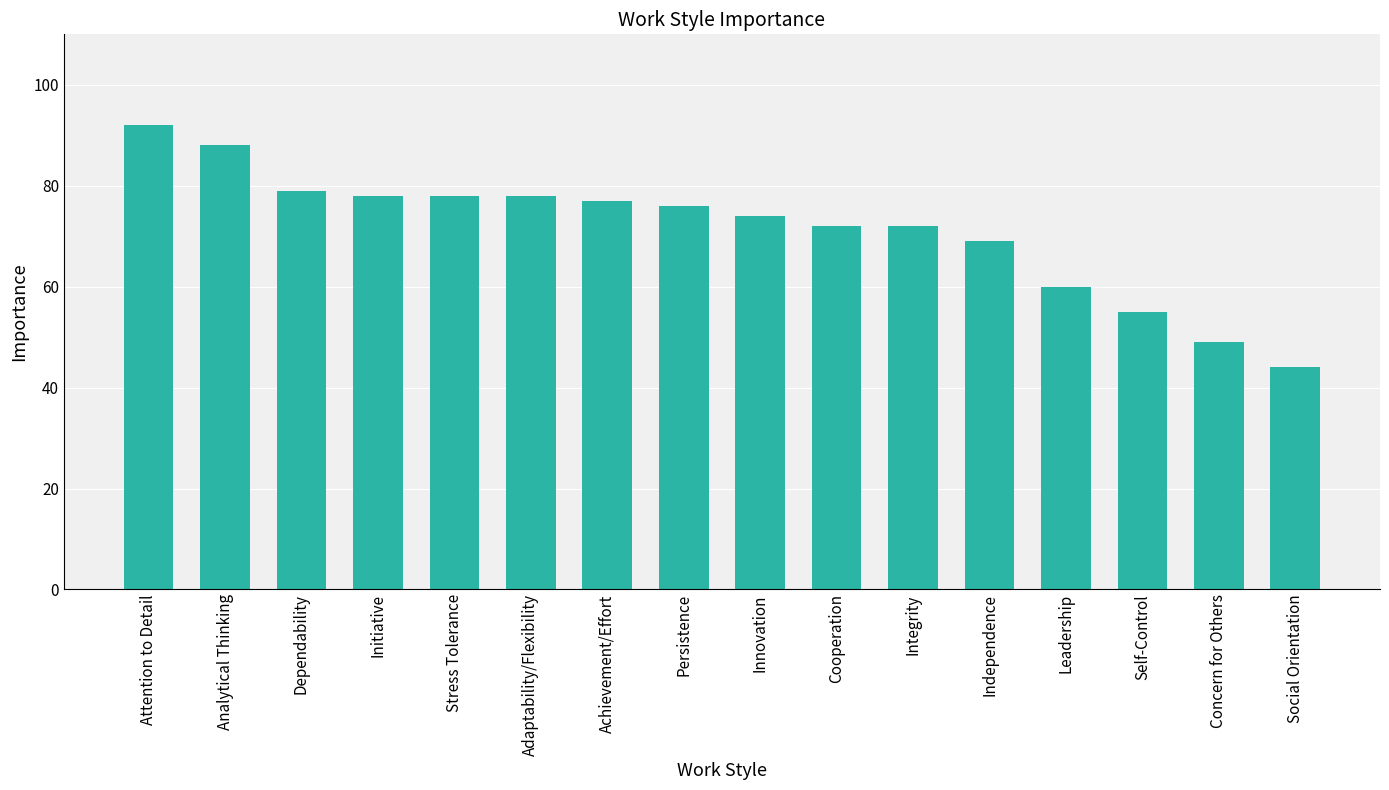

At which category does the chart reach its peak across all series?

Attention to Detail